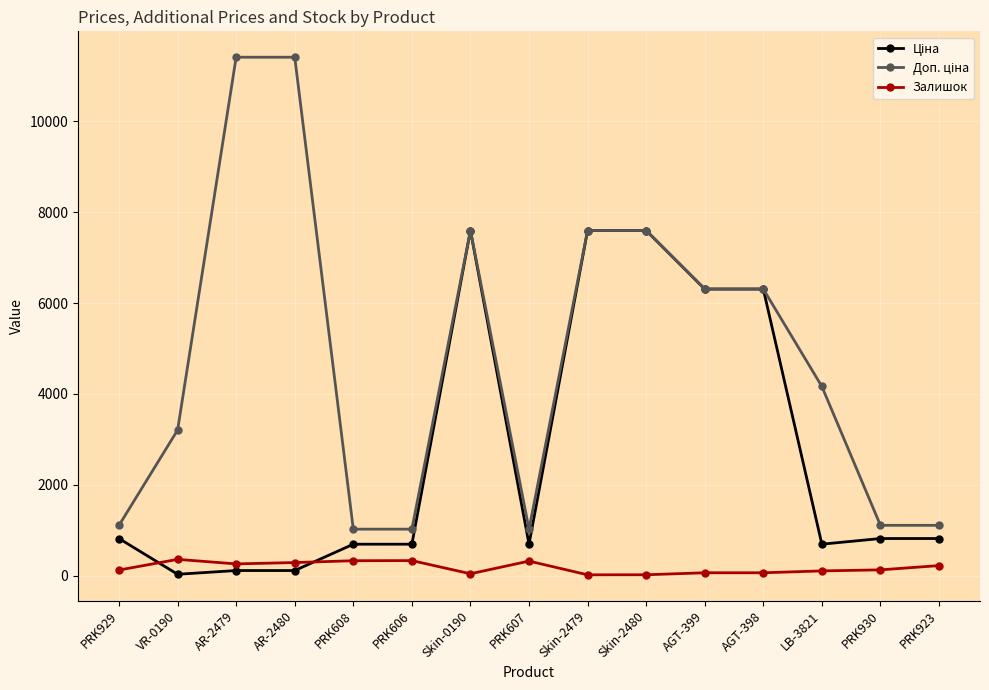

What is the maximum value shown in the chart?

11410.0